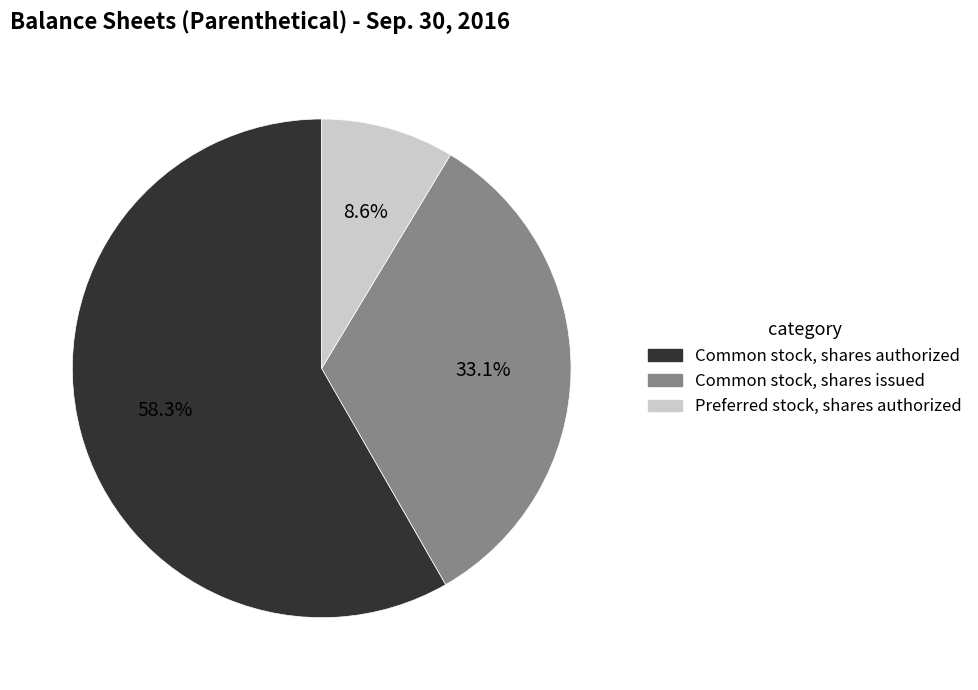

Between Preferred stock, shares authorized and Common stock, shares authorized, which is larger?

Common stock, shares authorized